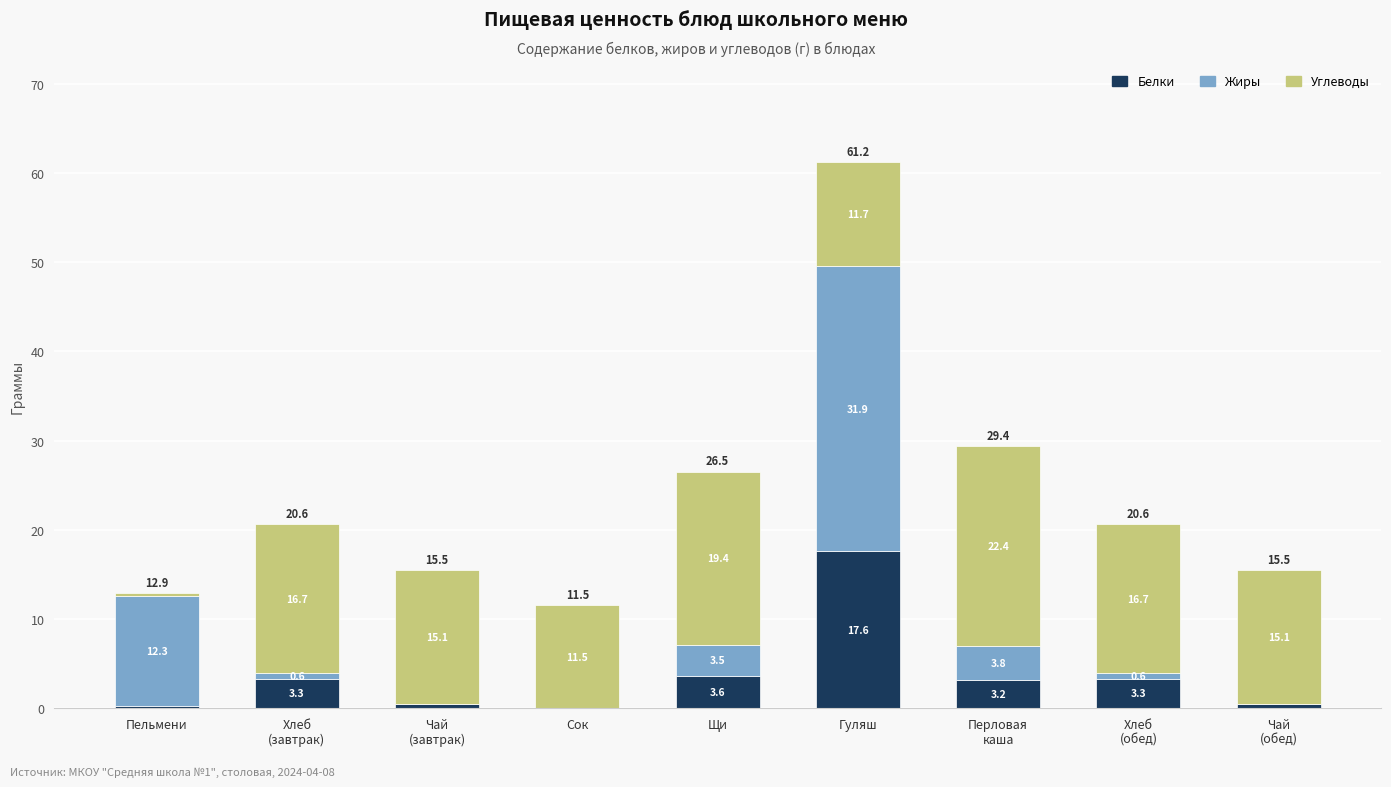

True or false: Белки has a value of 17.6 at Гуляш.

True